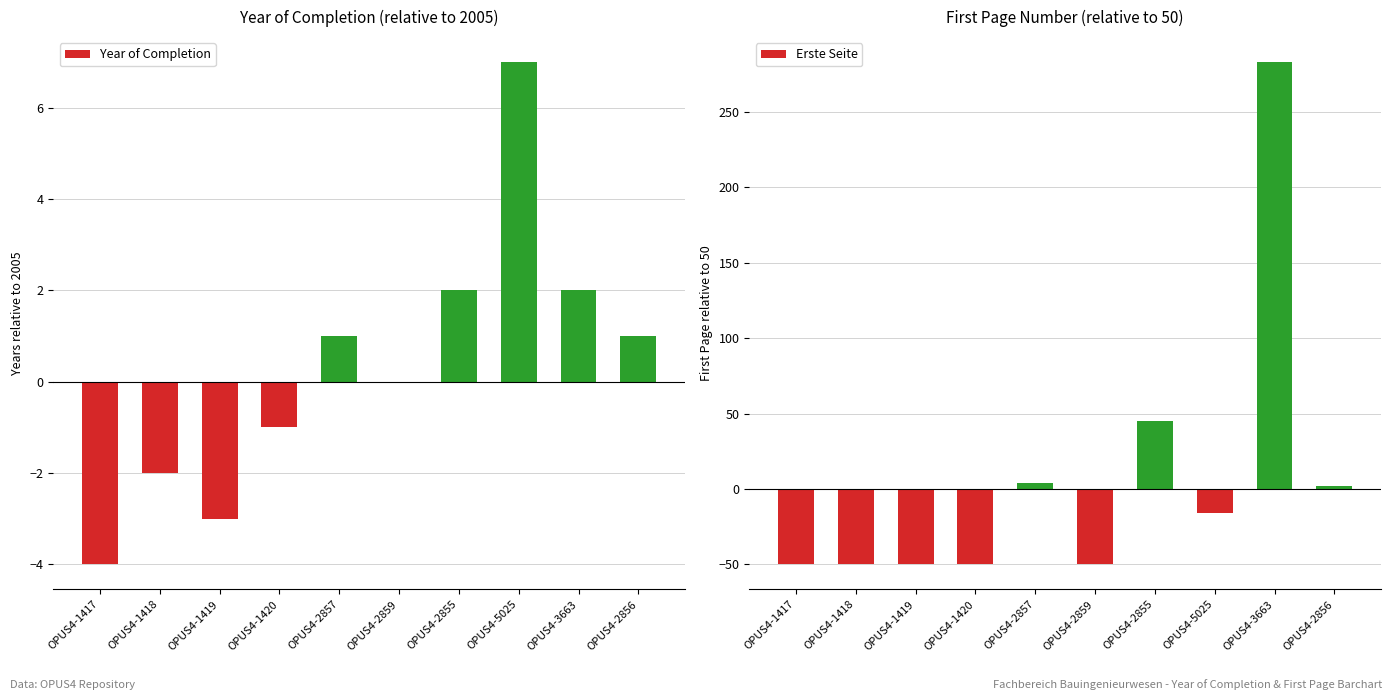

At how many categories does at least one series exceed -38?

10